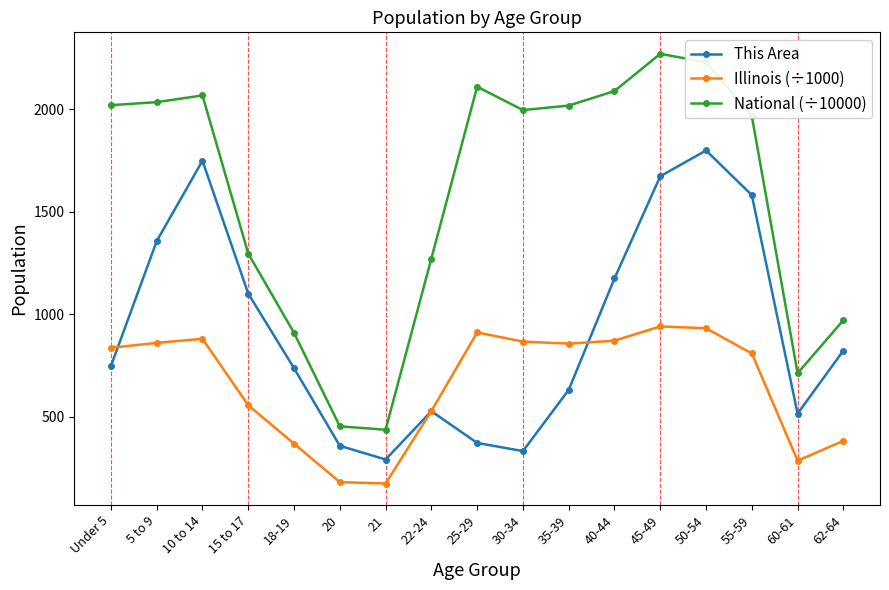

Does the chart display data point markers on the line(s)?

Yes